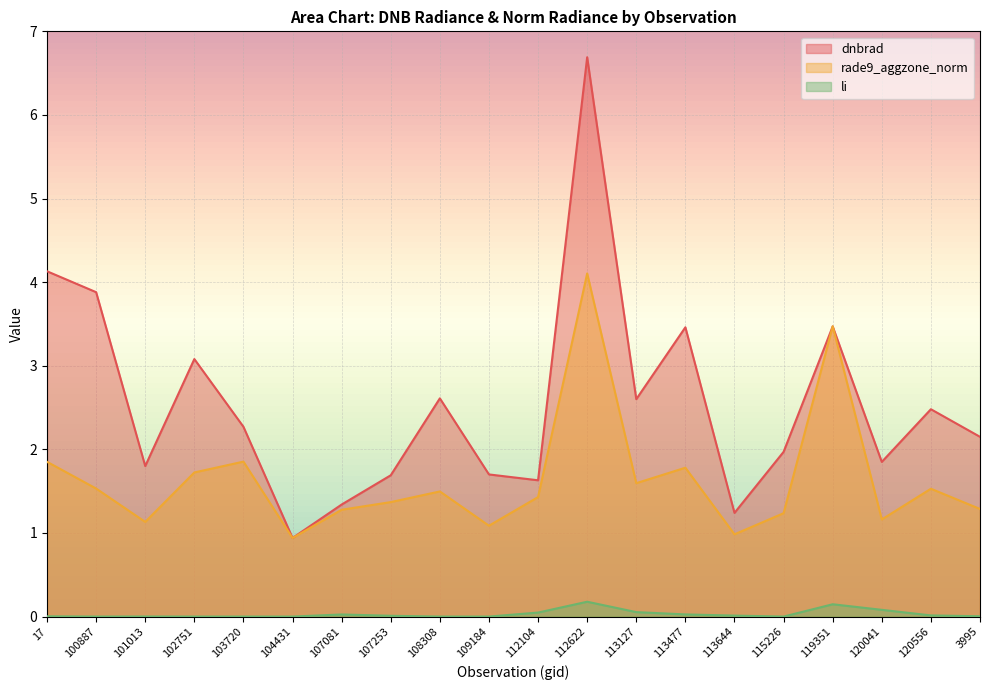

True or false: li and rade9_aggzone_norm cross at least once.

False